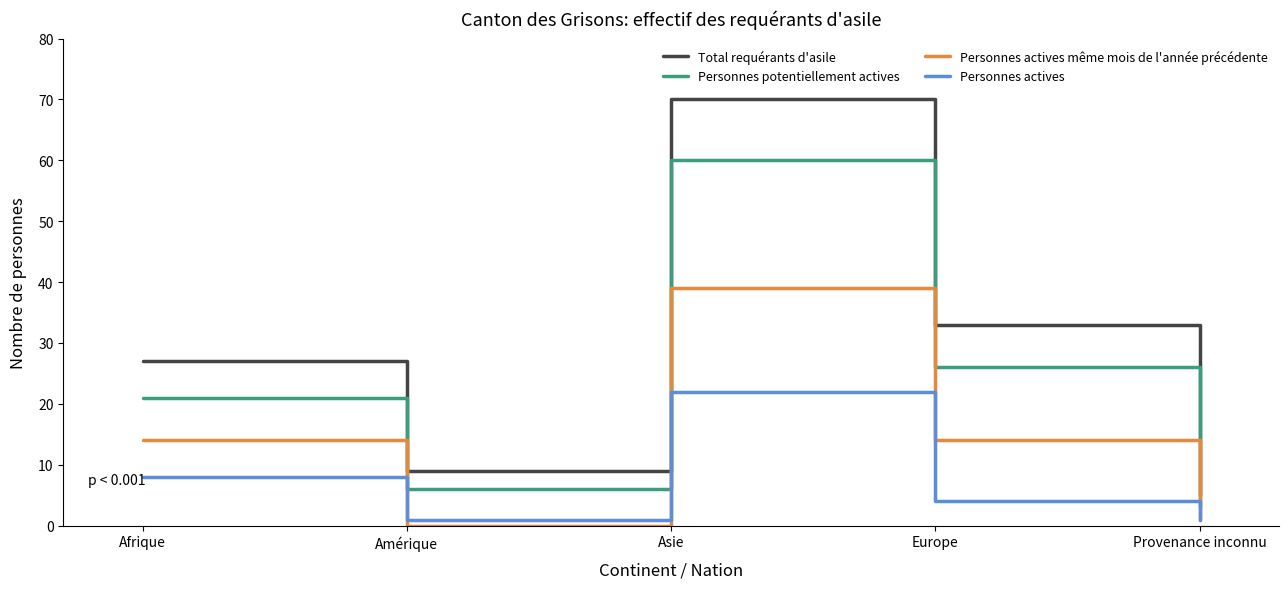

What position from the right is Amérique?

4